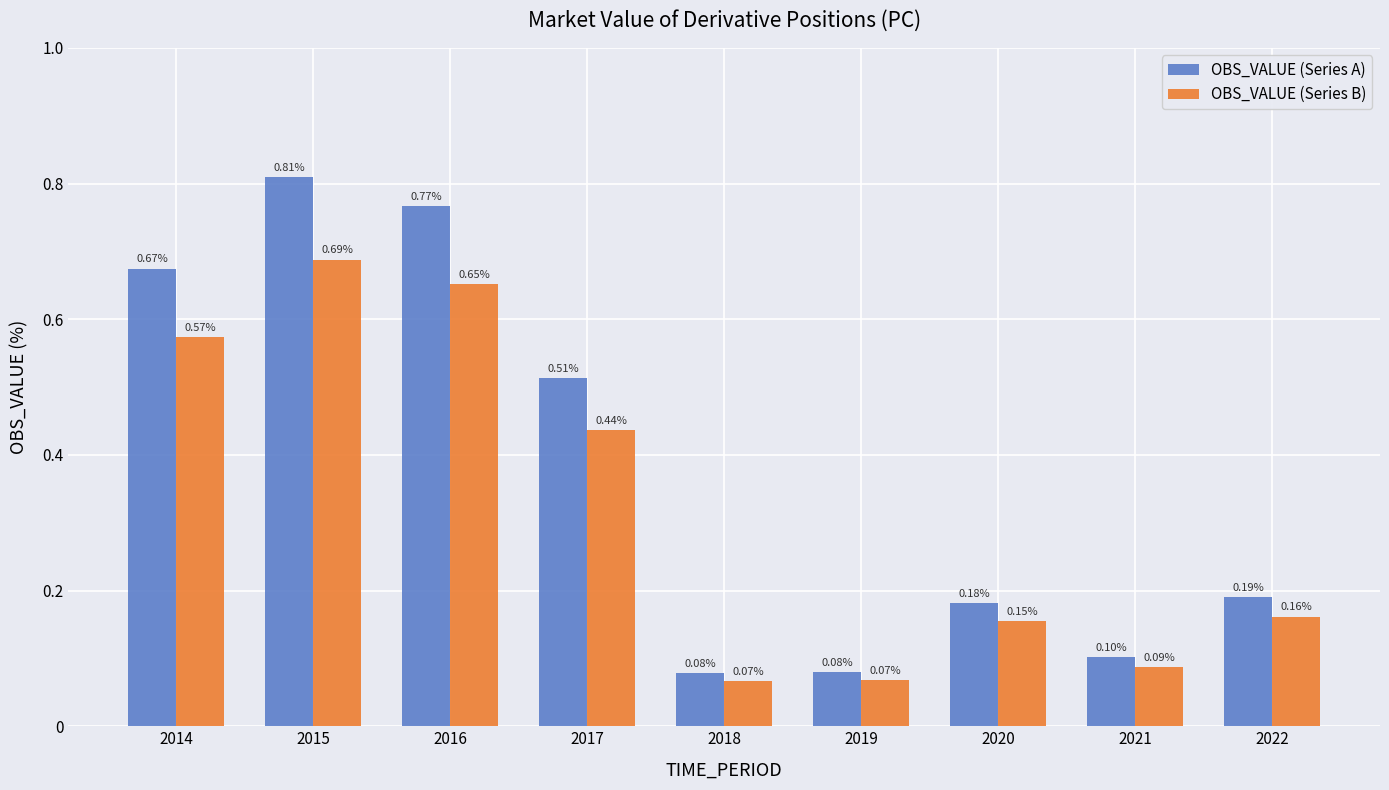

What is the total value across all series at 2015?

1.5